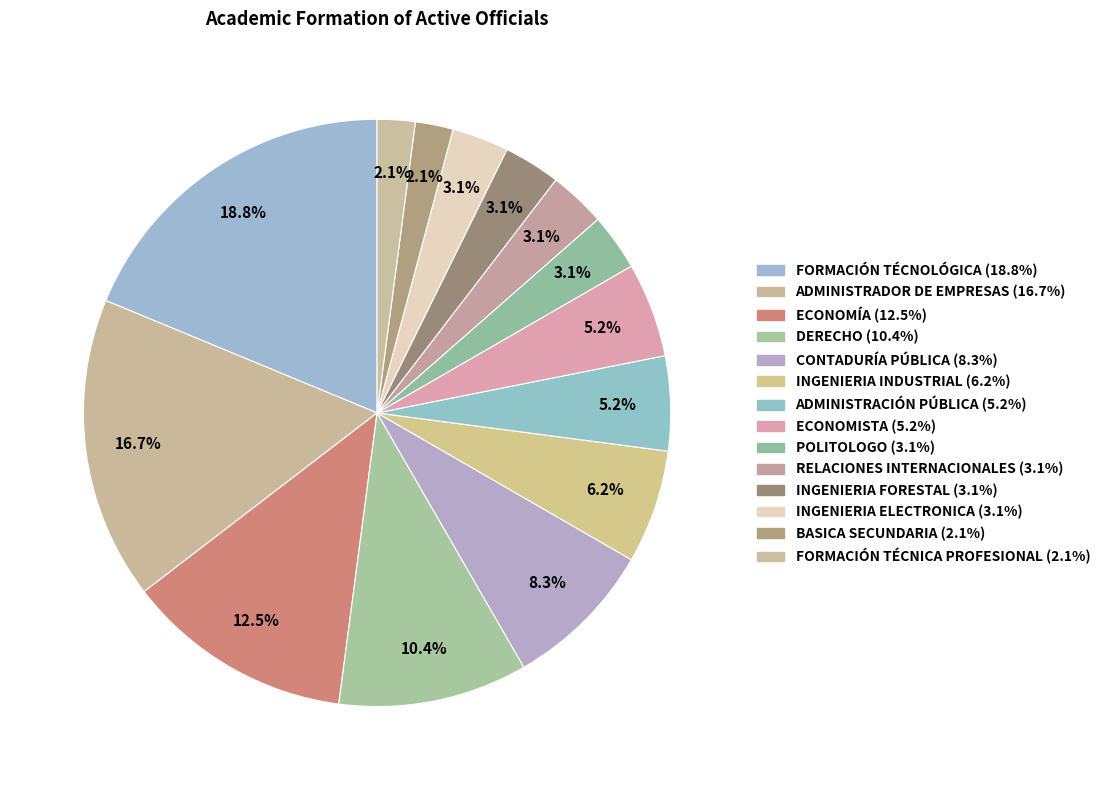

Count the number of slices in the pie.

14